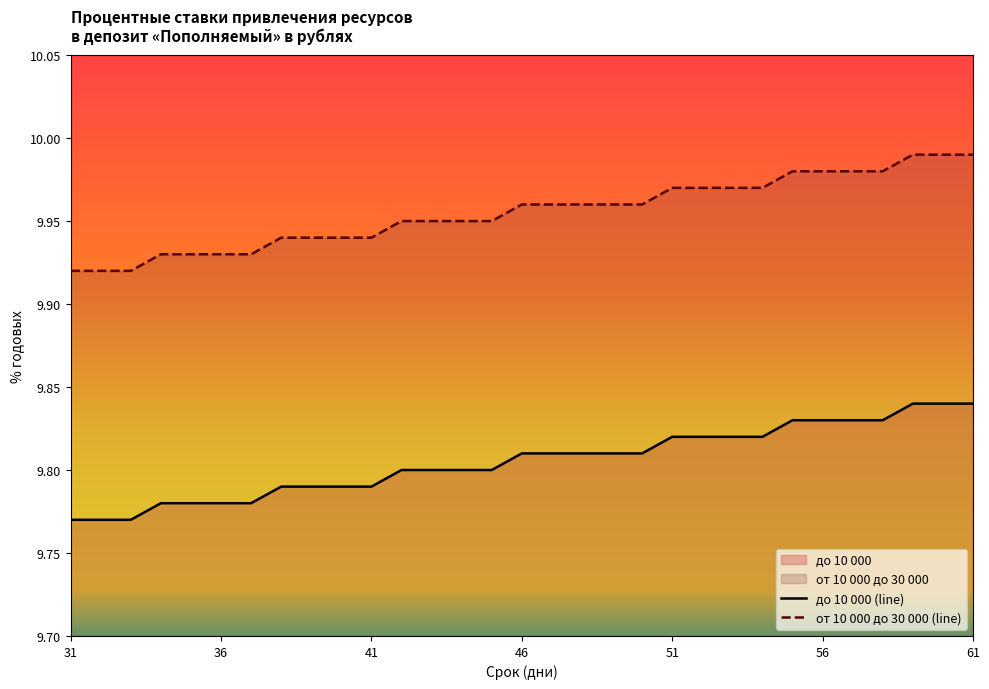

Is it true that до 10 000 equals 2.5 at 47?

False